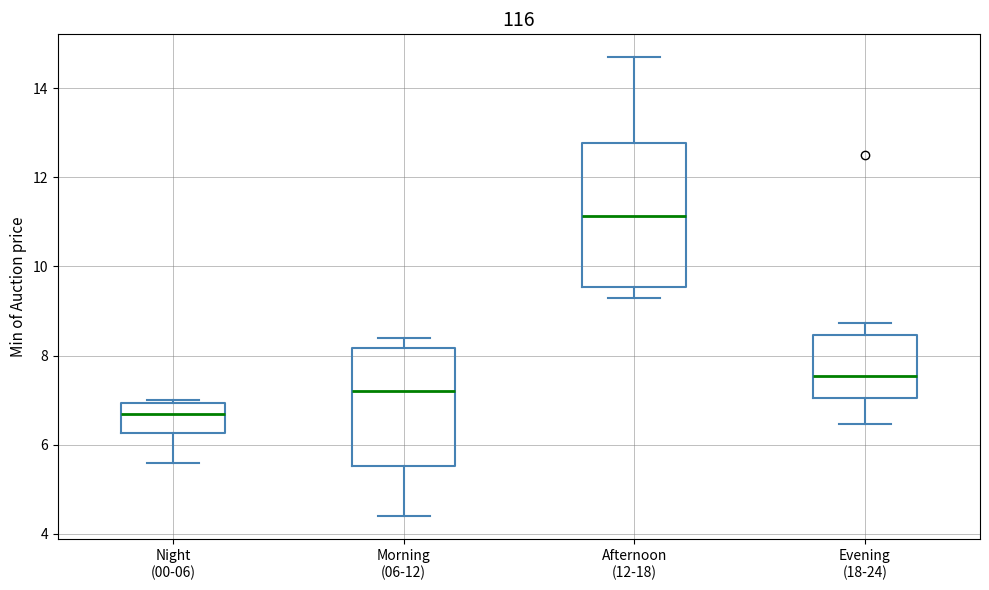

Reading left to right, read every box against the y-axis: the position of its median line, the range the box covers, and the ends of its whiskers. The values are not printed on the chart, so give them approximately, as read against the axis.

Night (00-06): median 6.6, box 6.2 to 7.0, whiskers 5.6 to 7.0 (just above the box's upper edge)
Morning (06-12): median 7.2, box 5.6 to 8.2, whiskers 4.4 to 8.4
Afternoon (12-18): median 11.2, box 9.6 to 12.8, whiskers 9.2 to 14.6
Evening (18-24): median 7.6, box 7.0 to 8.4, whiskers 6.4 to 8.8